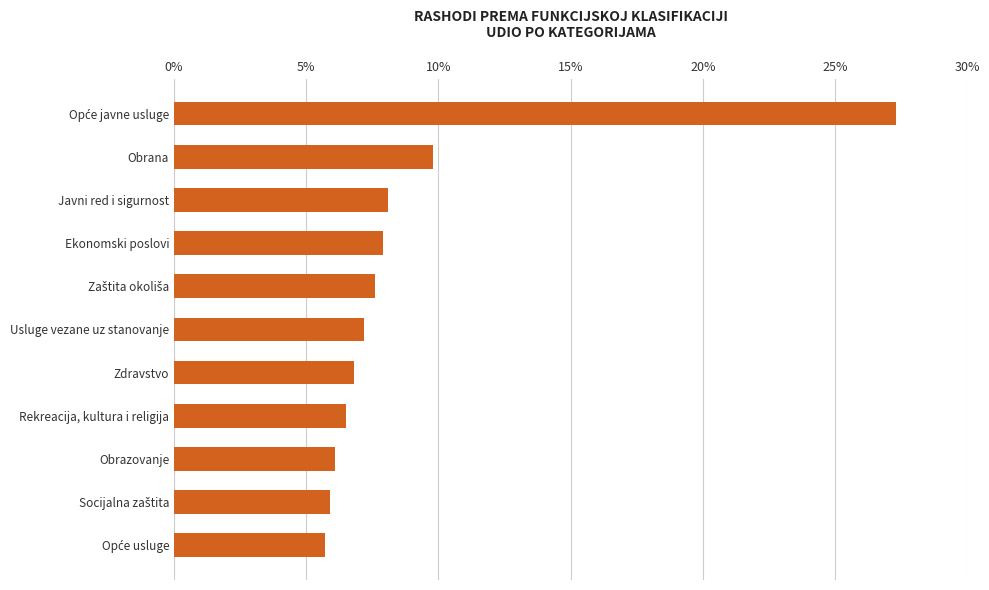

What value does the data have at Rekreacija, kultura i religija?

6.5